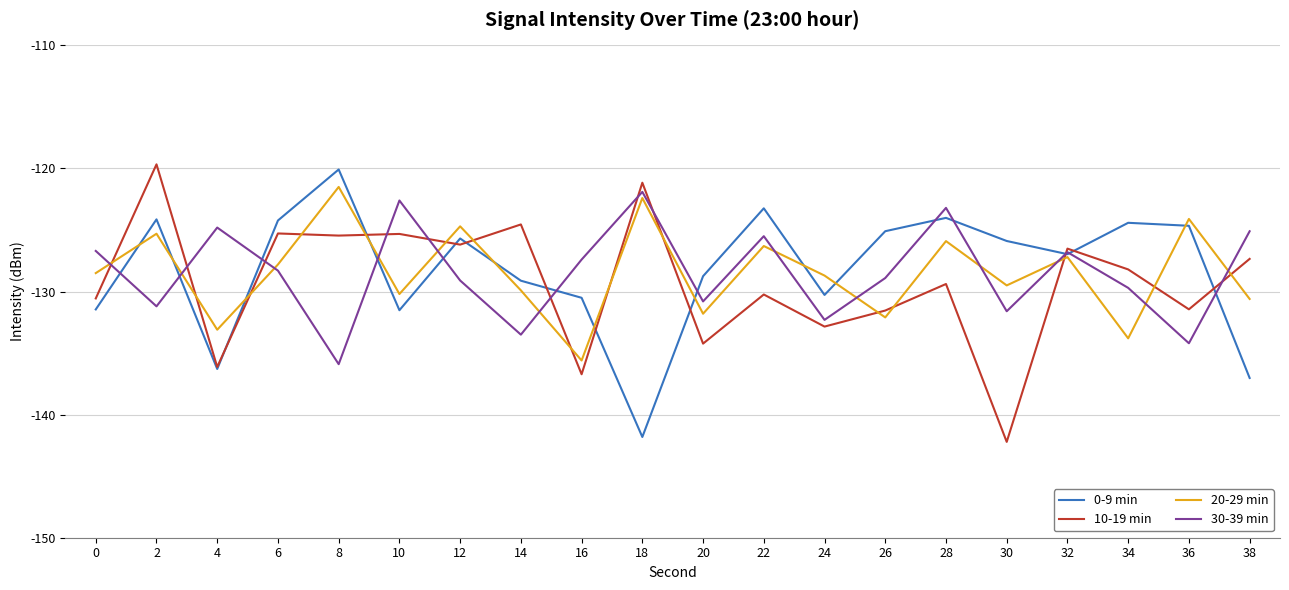

What is the lowest value of the 10-19 min series?

-142.2